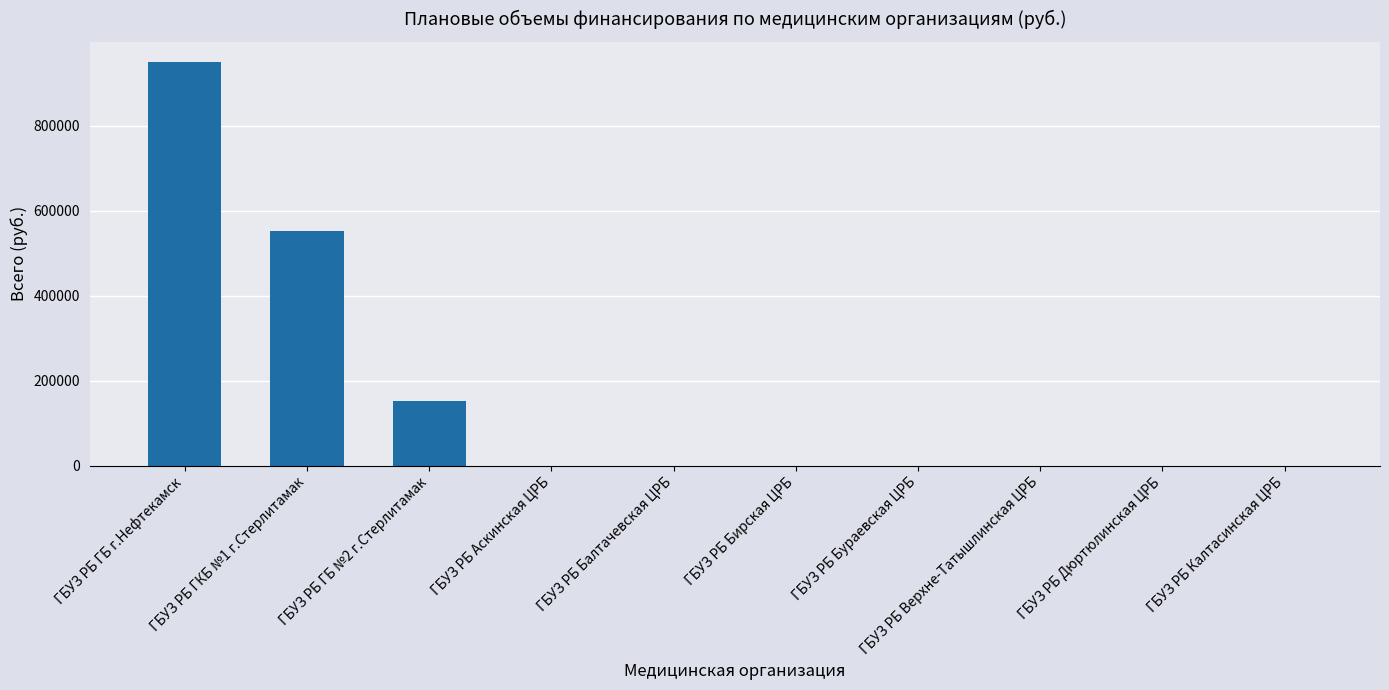

Reading right to left, transcribe all the data shown in this chart.

0	0	0	0	0	0	0	151996	552644	949975